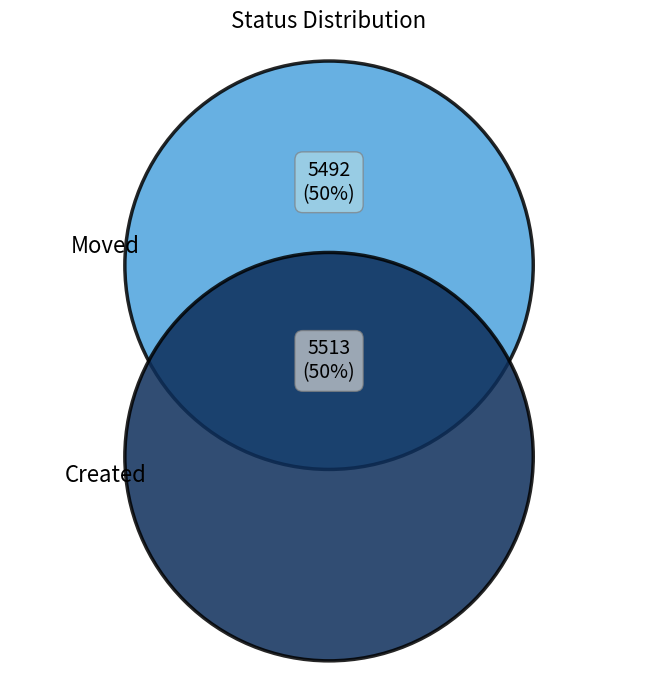

What percentage is NOT represented by Moved?

50.1%